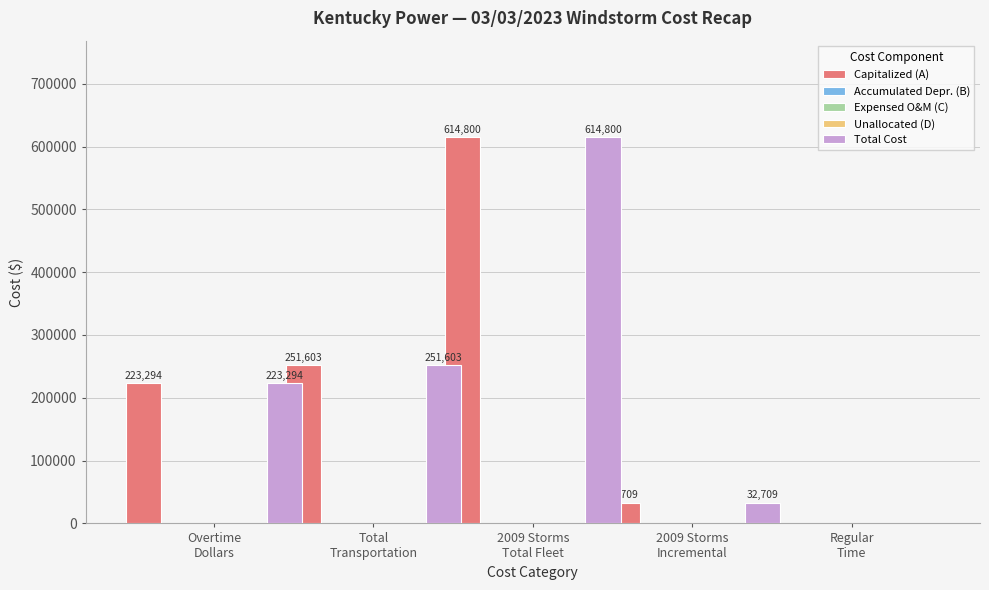

At which category is the sum across all series the highest?

2009 Storms
Total Fleet